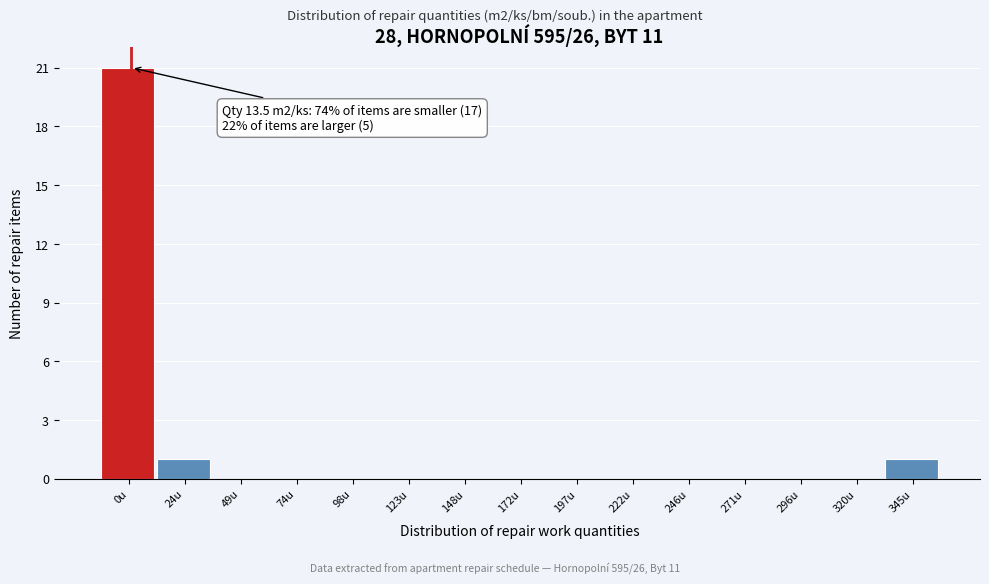

Reading left to right, extract all data points from this chart.

0u=21	24u=1	49u=0	74u=0	98u=0	123u=0	148u=0	172u=0	197u=0	222u=0	246u=0	271u=0	296u=0	320u=0	345u=1